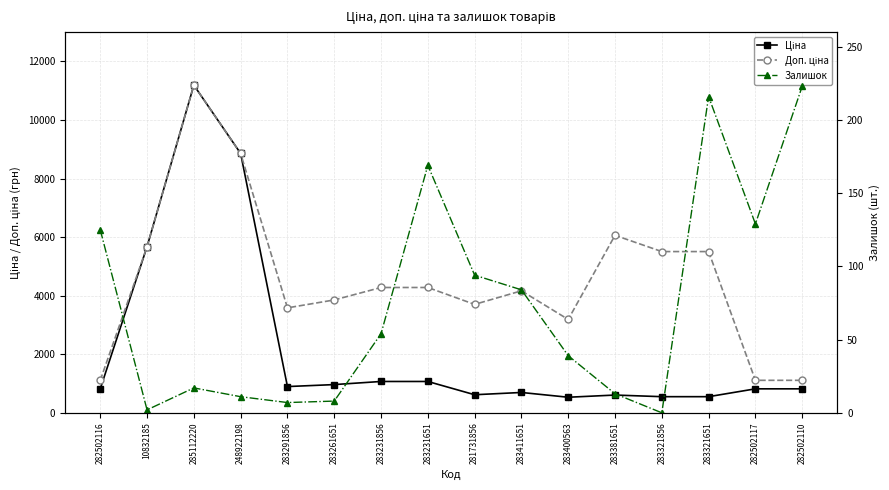

How many lines are shown in the chart?

3